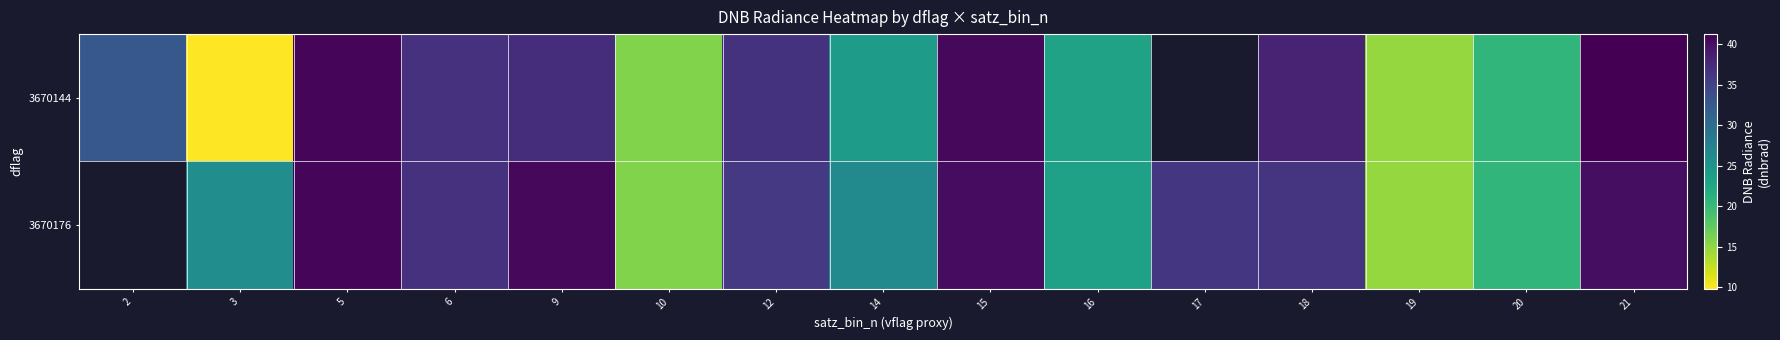

At which category does the chart reach its peak across all series?

21